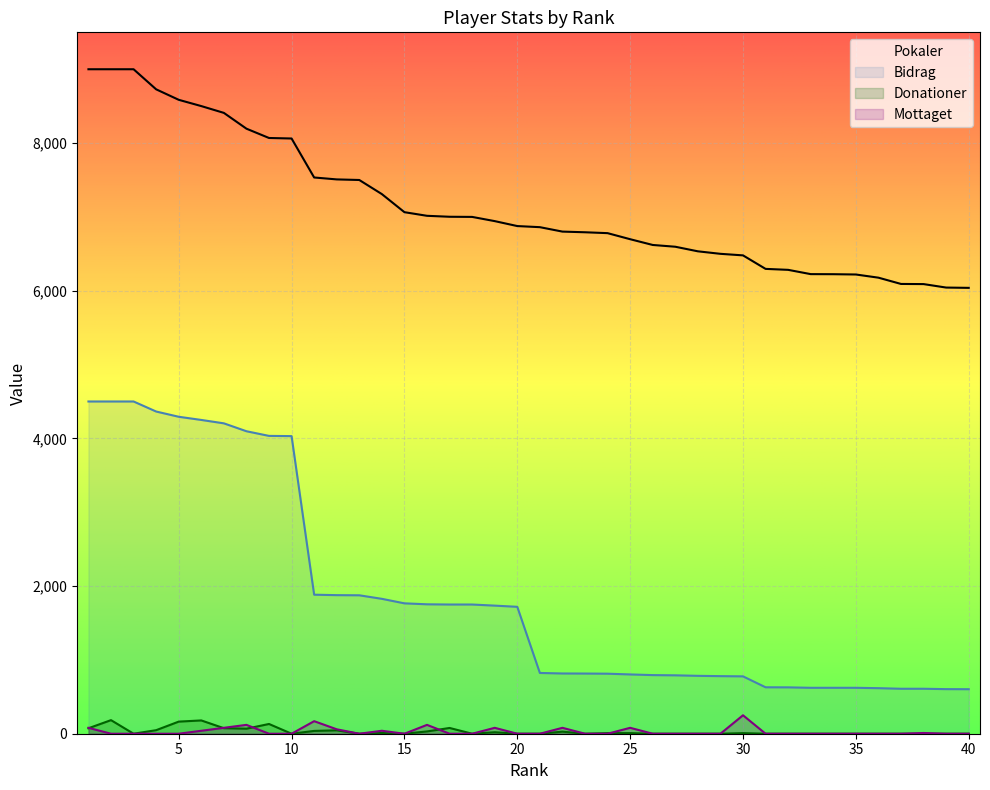

Reading left to right, list all the values displayed in this chart.

Pokaler: 1=9000	2=9000	3=9000	4=8728	5=8586	6=8501	7=8409	8=8195	9=8069	10=8062	11=7534	12=7508	13=7500	14=7309	15=7064	16=7015	17=7002	18=7000	19=6943	20=6876	21=6861	22=6801	23=6792	24=6780	25=6698	26=6620	27=6596	28=6534	29=6500	30=6479	31=6296	32=6283	33=6225	34=6224	35=6220	36=6177	37=6092	38=6090	39=6043	40=6039
Bidrag: 1=4500	2=4500	3=4500	4=4364	5=4293	6=4250	7=4204	8=4097	9=4034	10=4031	11=1883	12=1877	13=1875	14=1827	15=1766	16=1753	17=1750	18=1750	19=1735	20=1719	21=823	22=816	23=815	24=813	25=803	26=794	27=791	28=784	29=780	30=777	31=629	32=628	33=622	34=622	35=622	36=617	37=609	38=609	39=604	40=603
Donationer: 1=74	2=184	3=0	4=48	5=164	6=180	7=75	8=68	9=132	10=0	11=38	12=46	13=0	14=10	15=0	16=31	17=78	18=0	19=20	20=0	21=0	22=28	23=0	24=8	25=8	26=0	27=0	28=0	29=0	30=8	31=0	32=0	33=0	34=0	35=0	36=0	37=0	38=0	39=0	40=0
Mottaget: 1=80	2=0	3=0	4=0	5=0	6=40	7=80	8=120	9=0	10=0	11=170	12=60	13=0	14=40	15=0	16=120	17=0	18=0	19=80	20=0	21=0	22=80	23=0	24=0	25=80	26=0	27=0	28=0	29=0	30=250	31=0	32=0	33=0	34=0	35=0	36=0	37=0	38=10	39=0	40=0